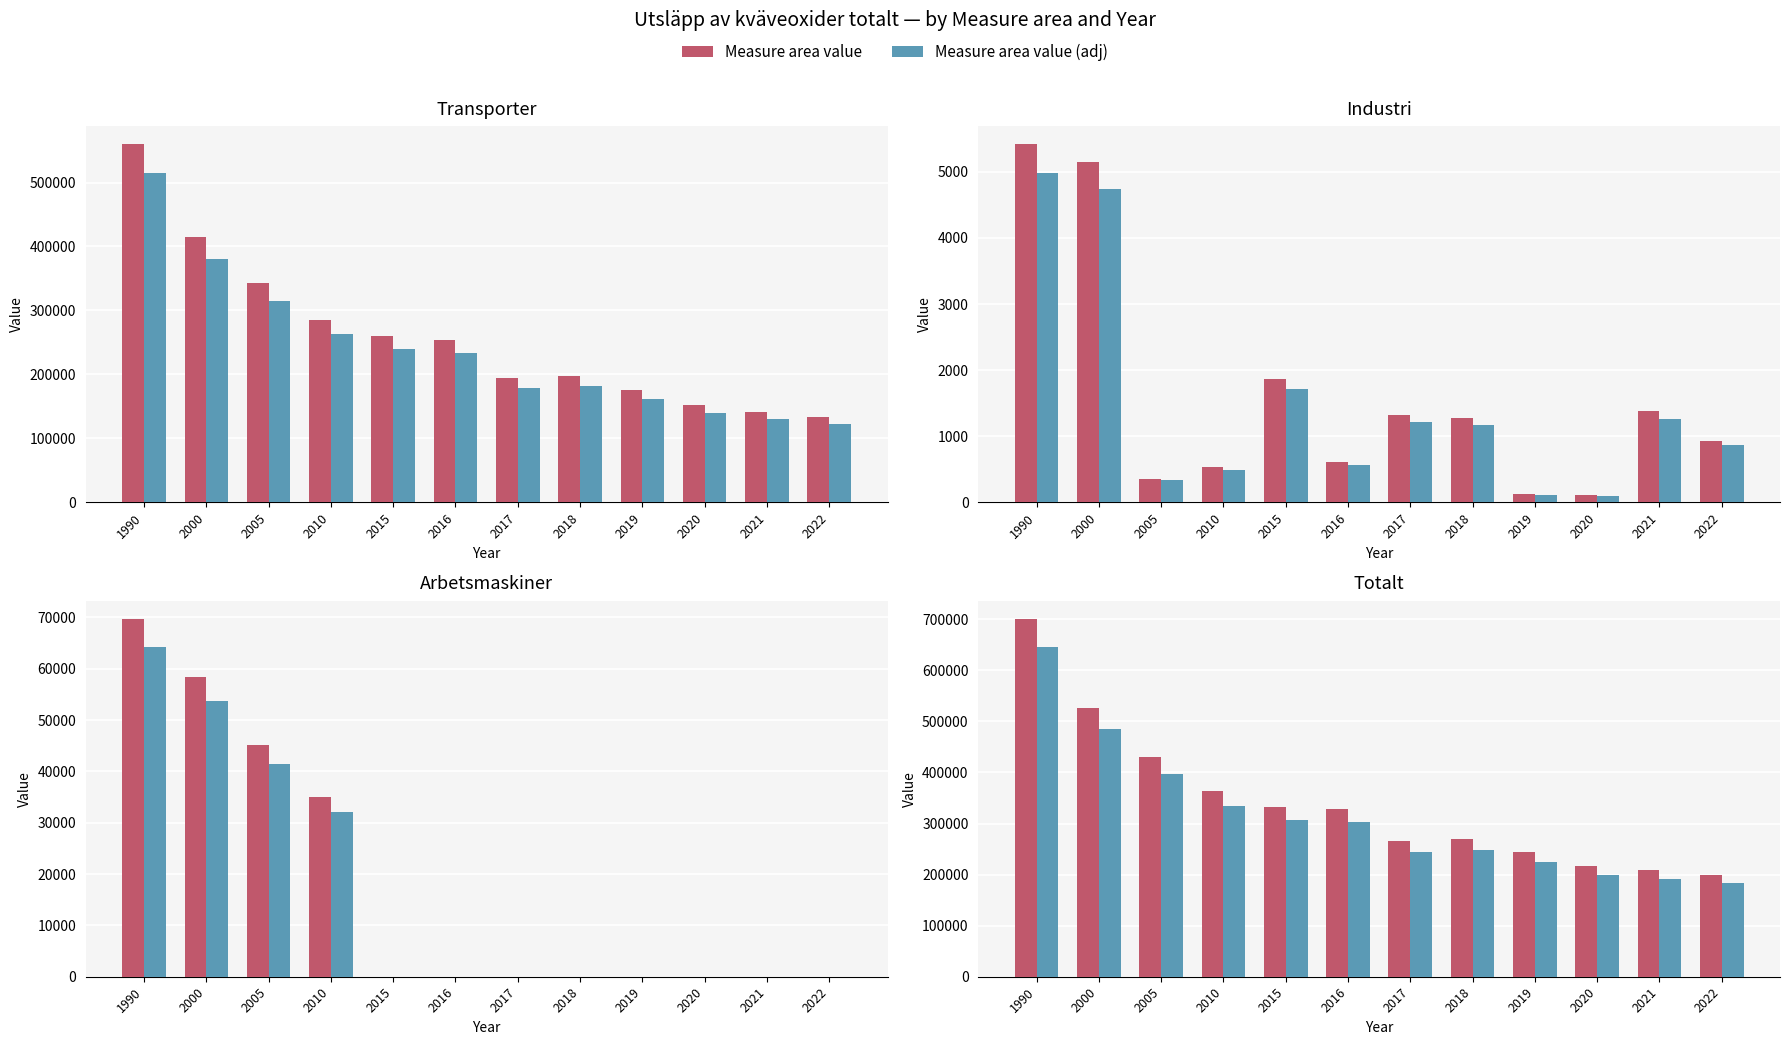

Rank the series by their maximum value, from highest to lowest.

Totalt, Transporter, Arbetsmaskiner, Industri